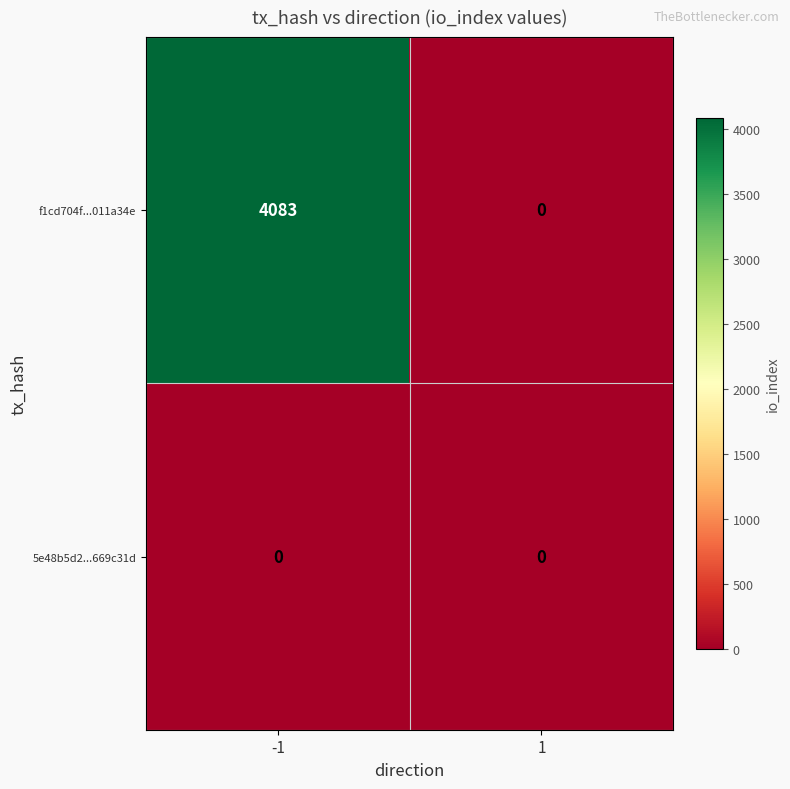

Which series has the largest total across all categories?

f1cd704f...011a34e